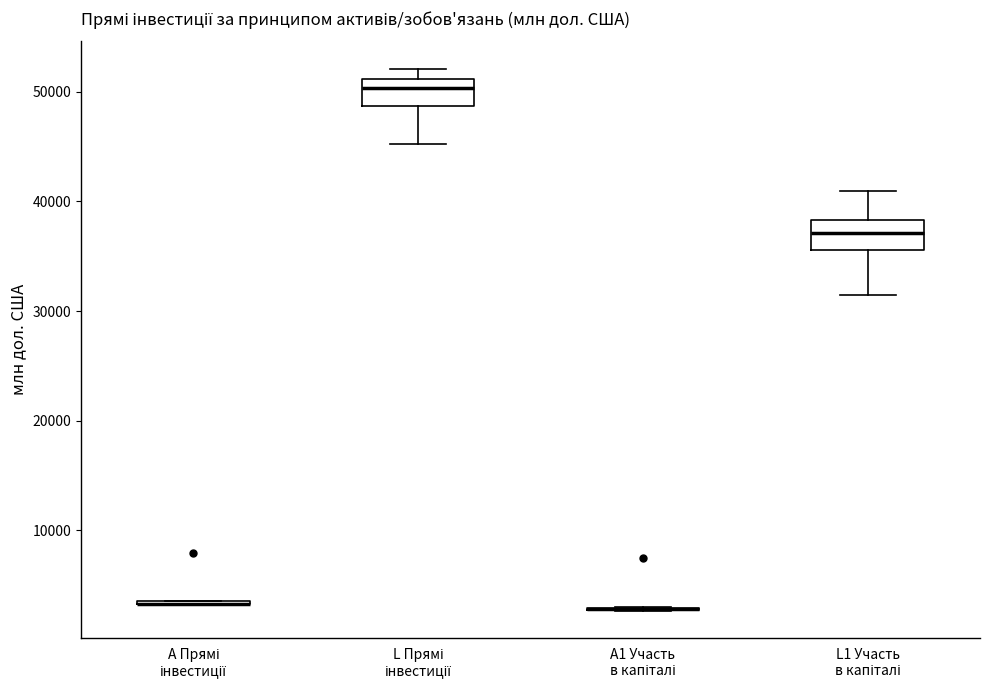

Reading left to right, read every box against the y-axis: the position of its median line, the range the box covers, and the ends of its whiskers. The values are not printed on the chart, so give them approximately, as read against the axis.

A Прямі інвестиції: box collapsed to a line at 3000, whiskers 3000 to 4000
L Прямі інвестиції: median 50000, box 49000 to 51000, whiskers 45000 to 52000
A1 Участь в капіталі: box collapsed to a line at 3000, whiskers 3000 to 3000
L1 Участь в капіталі: median 37000, box 36000 to 38000, whiskers 31000 to 41000